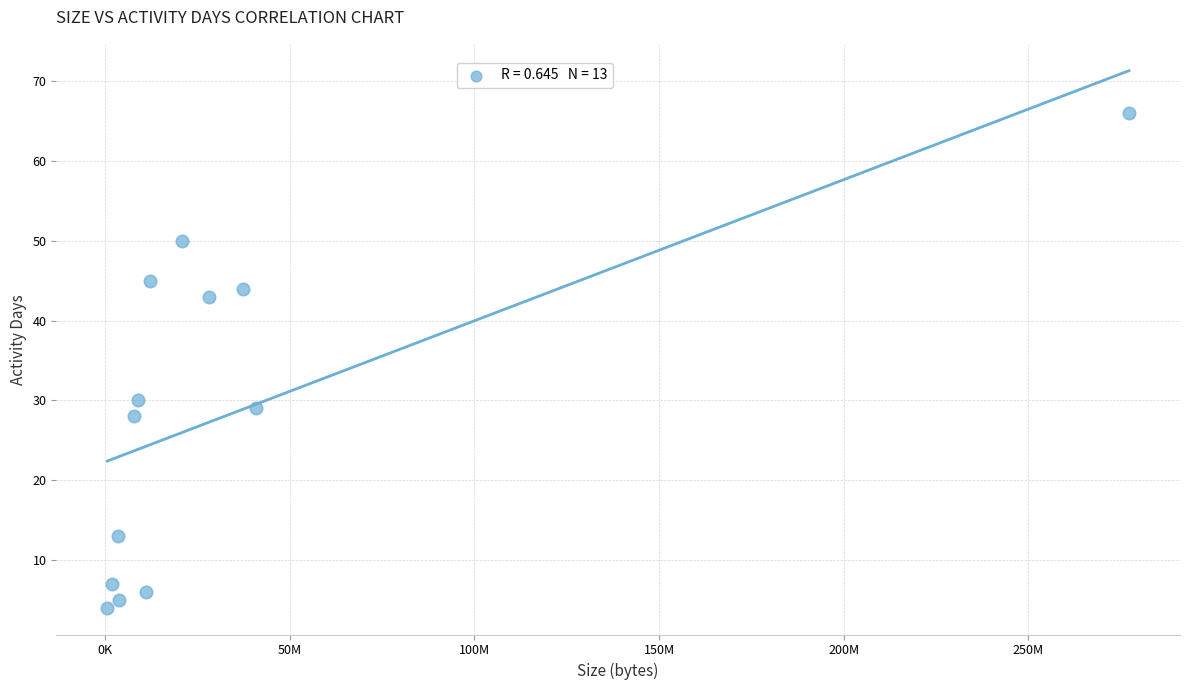

What is the range of Y values (max minus min)?

62